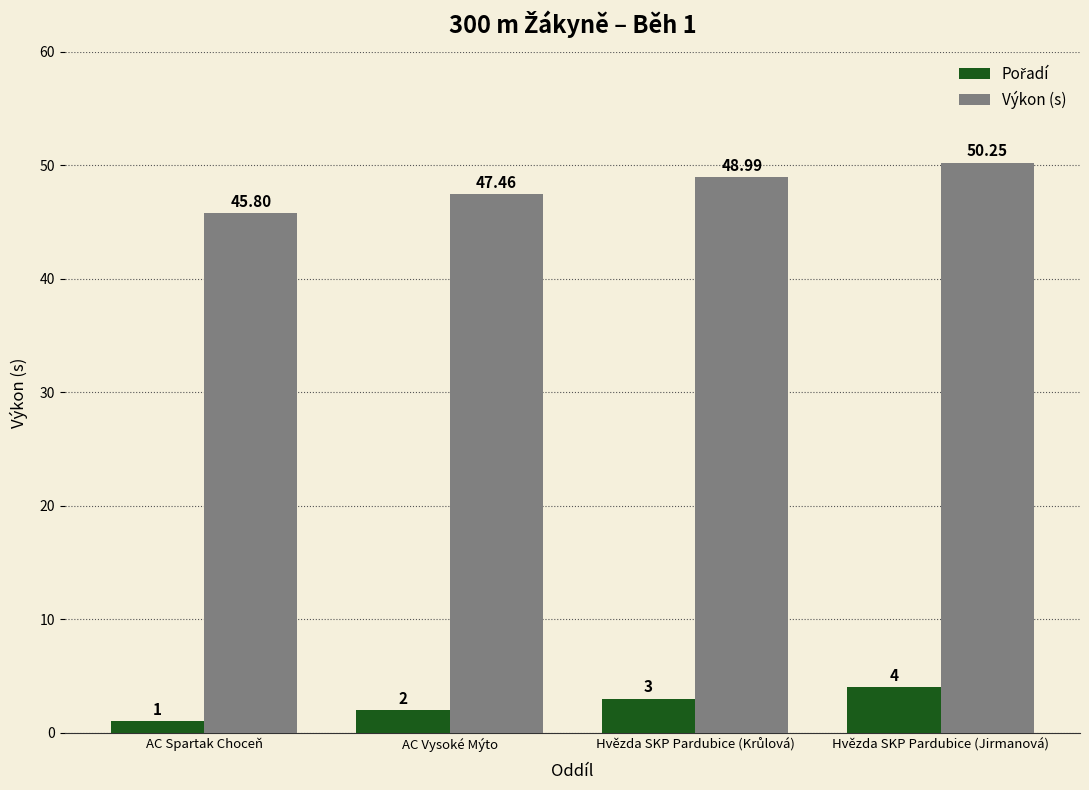

What position from the left is AC Spartak Choceň?

1